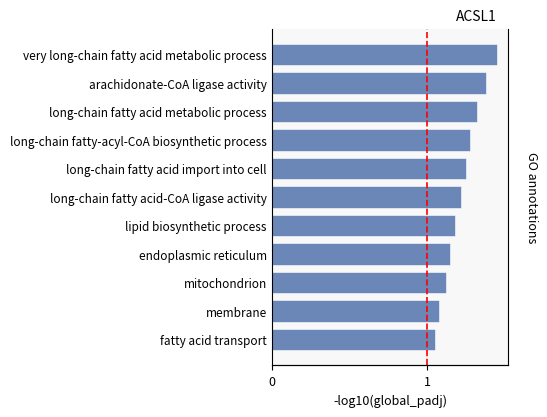

How many values are between 1 and 2?

11